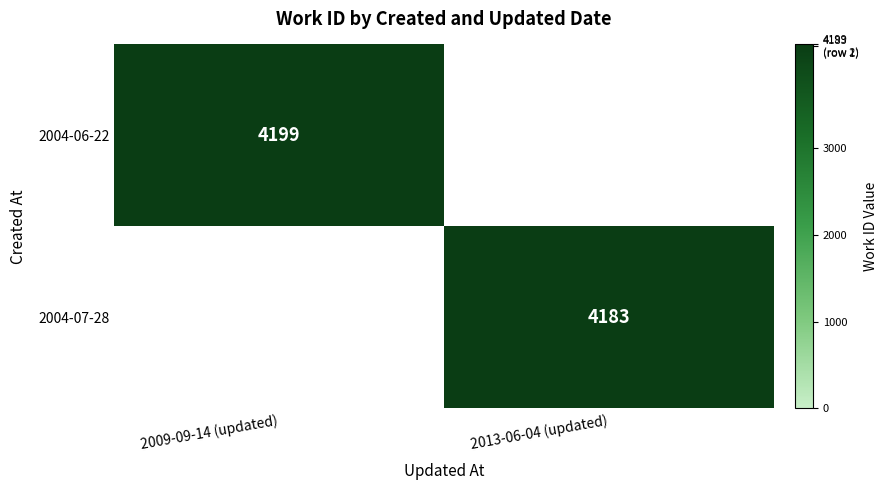

The 2004-07-28 series shows 2508.0 at 2013-06-04 (updated). True or false?

False